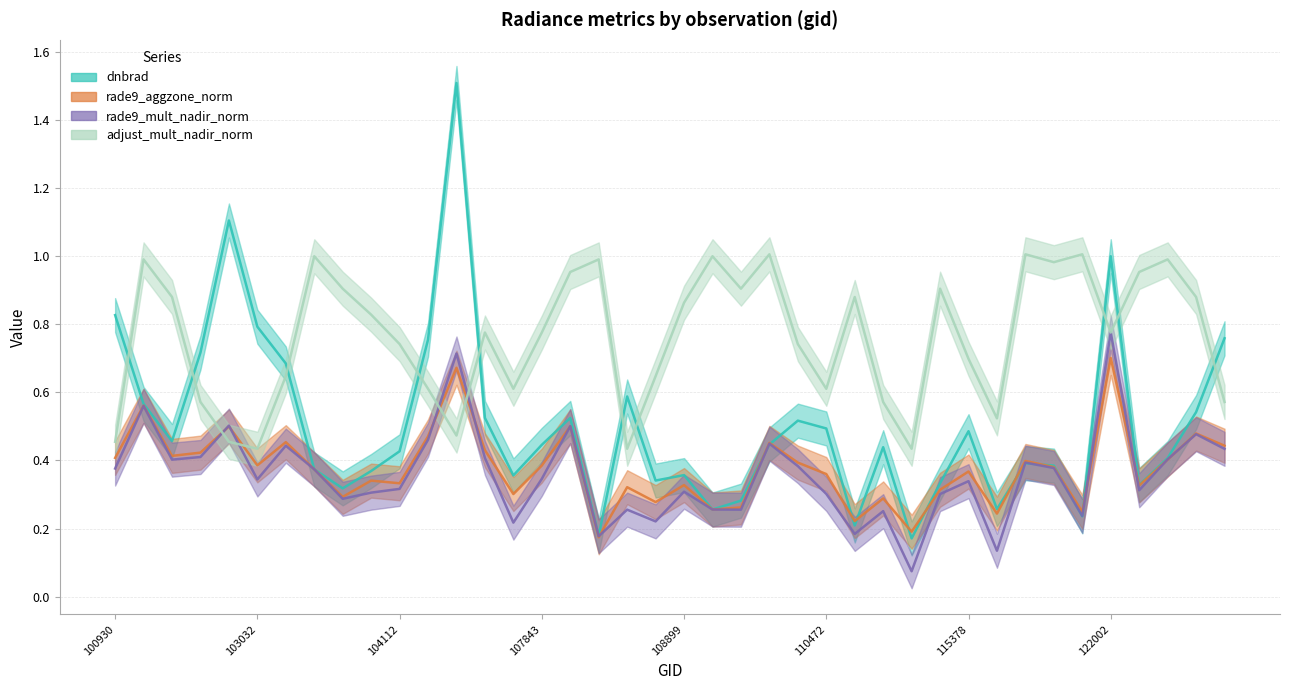

At which label is rade9_mult_nadir_norm closest to 0?

115015